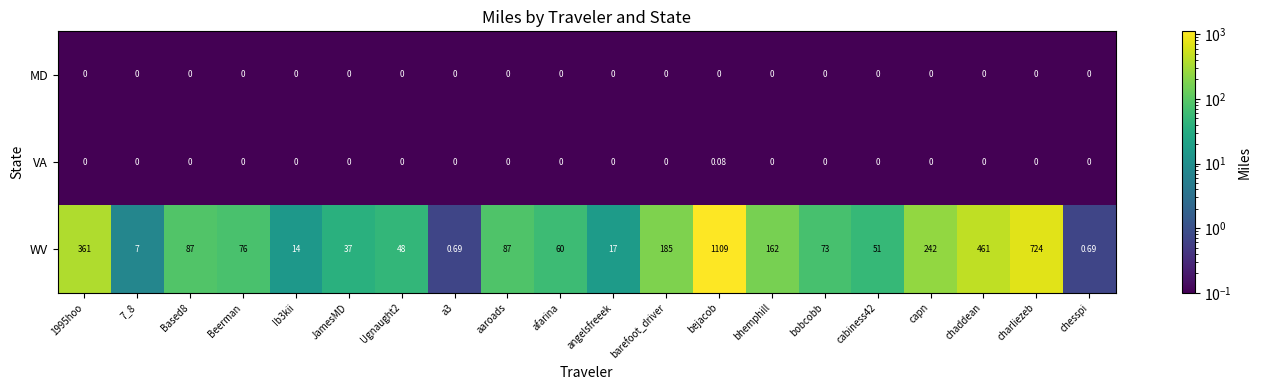

Which series changed the most between cabiness42 and chesspi?

WV